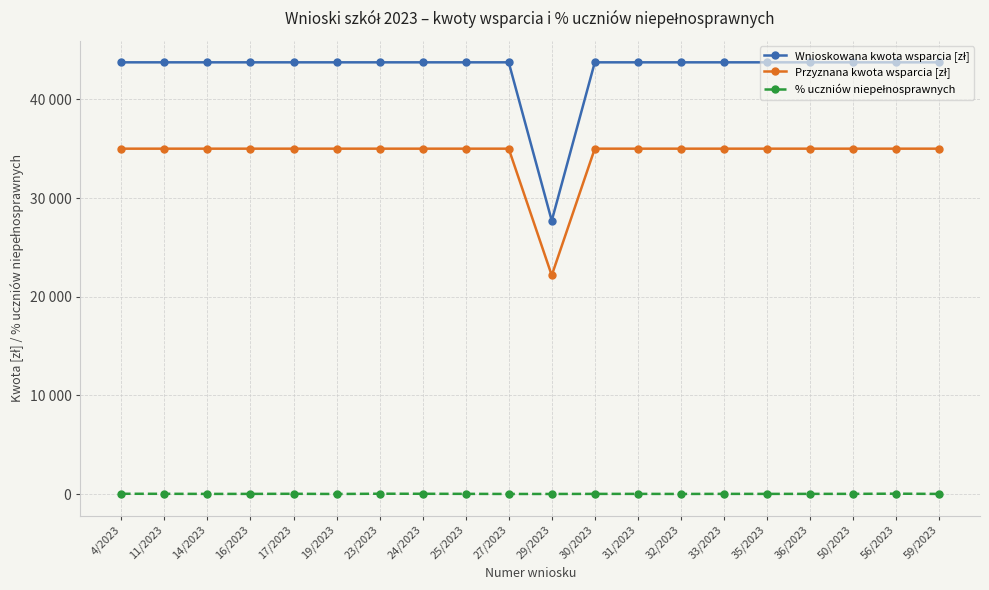

What is the difference between the second highest and minimum values in the Wnioskowana kwota wsparcia [zł] series?

16050